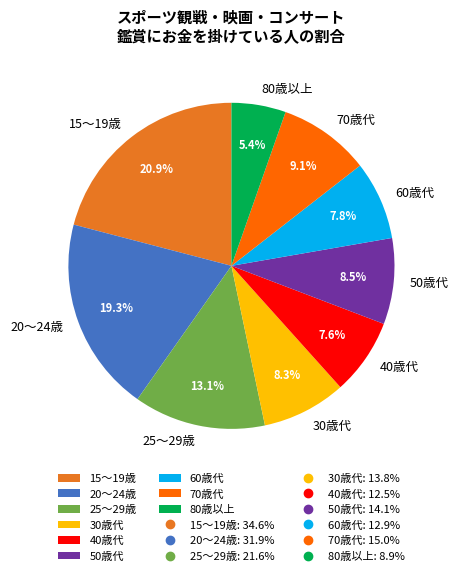

Which slice is the largest?

15〜19歳